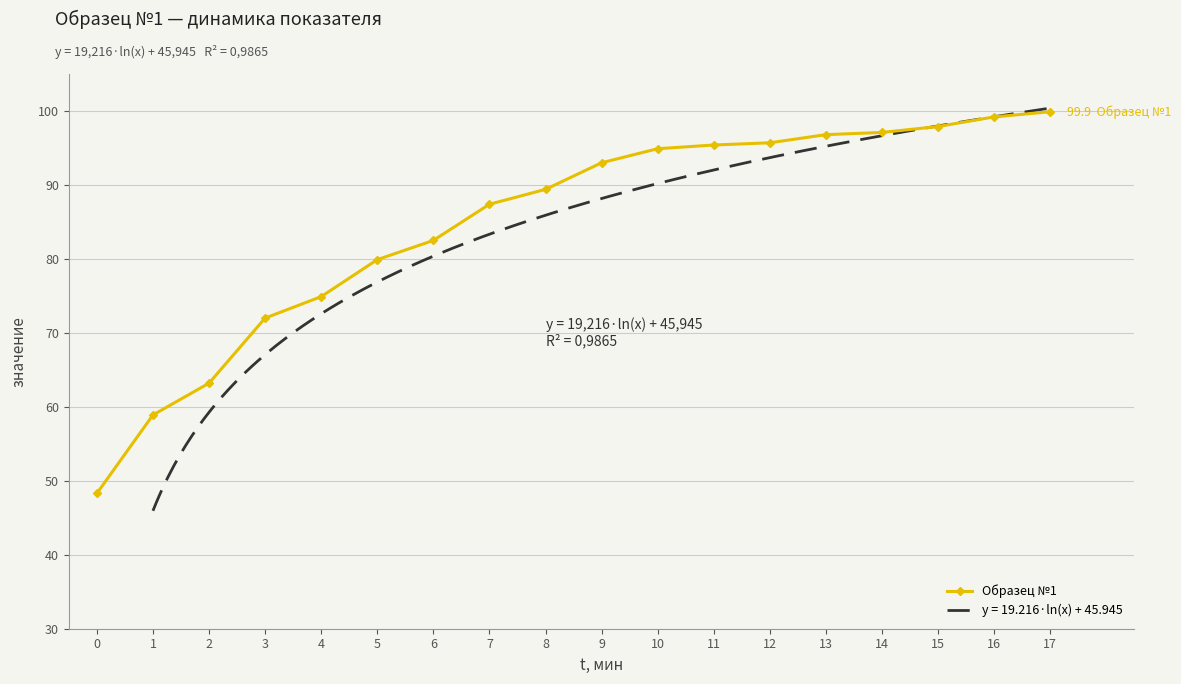

What is the ratio of the value at 2 to the value at 8?

0.7